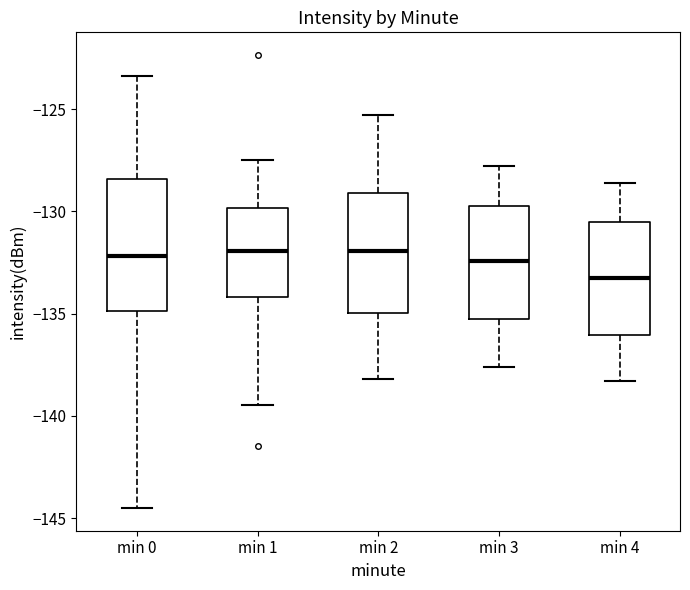

Where does the median line of the box for min 1 sit on the y-axis? The values are not printed on the chart, so give them approximately, as read against the axis.

-132.0